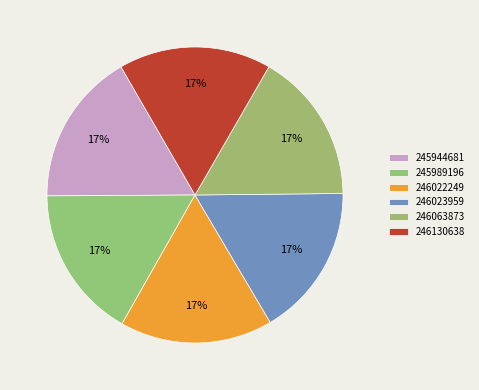

What percentage is the 246063873 slice, to the nearest percent?

17%